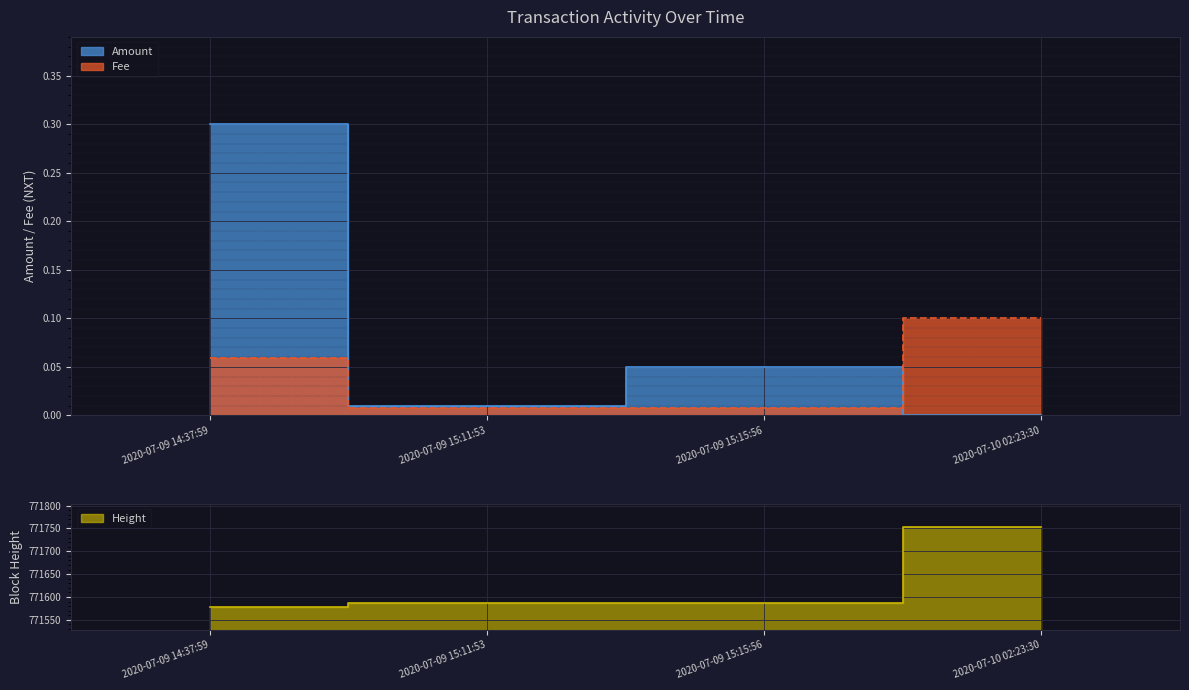

What position from the left is 2020-07-10 02:23:30?

4